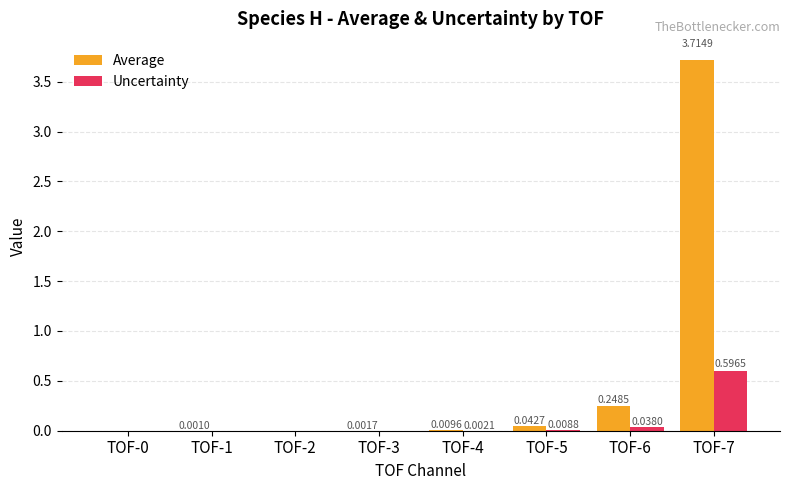

Which series changed the most between TOF-6 and TOF-7?

Average